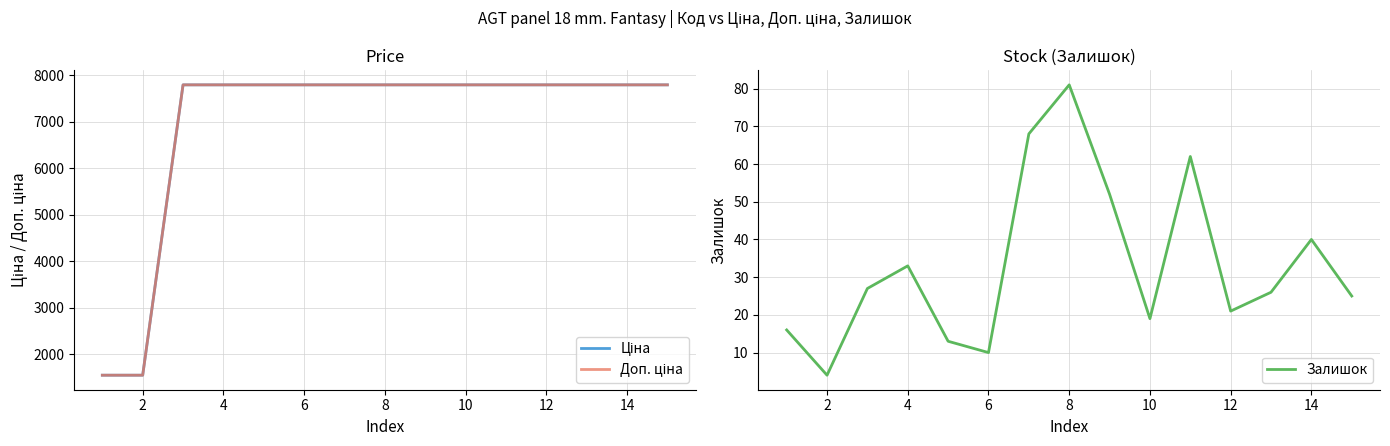

What is the highest value of the Залишок series?

81